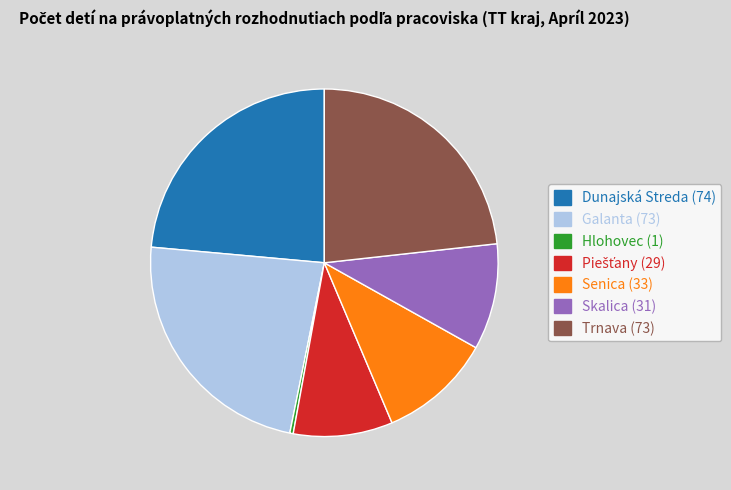

Count the number of slices in the pie.

7